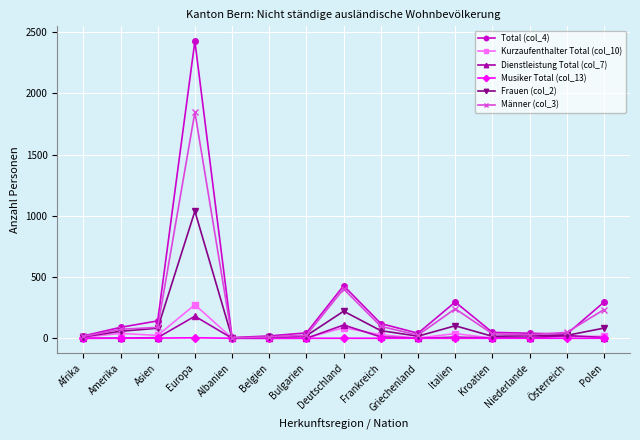

Which series has the largest range (max minus min)?

Total (col_4)